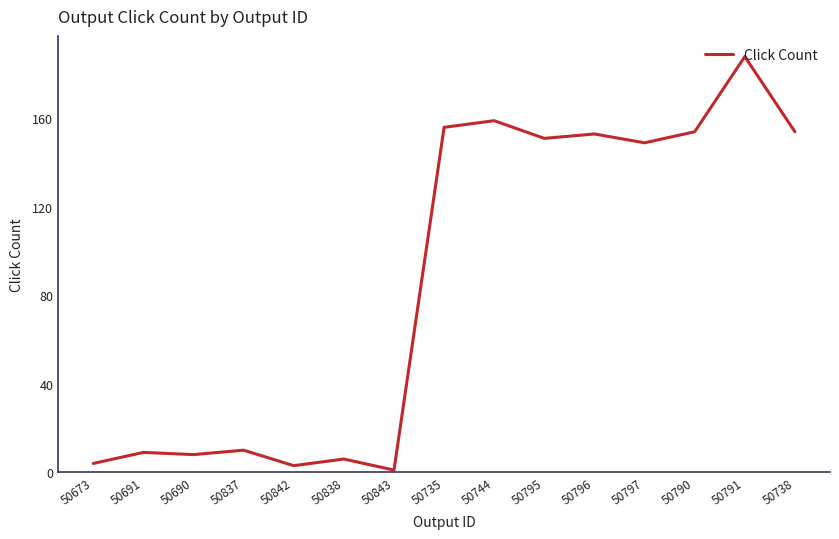

What is the change in value from 50744 to 50796?

-6